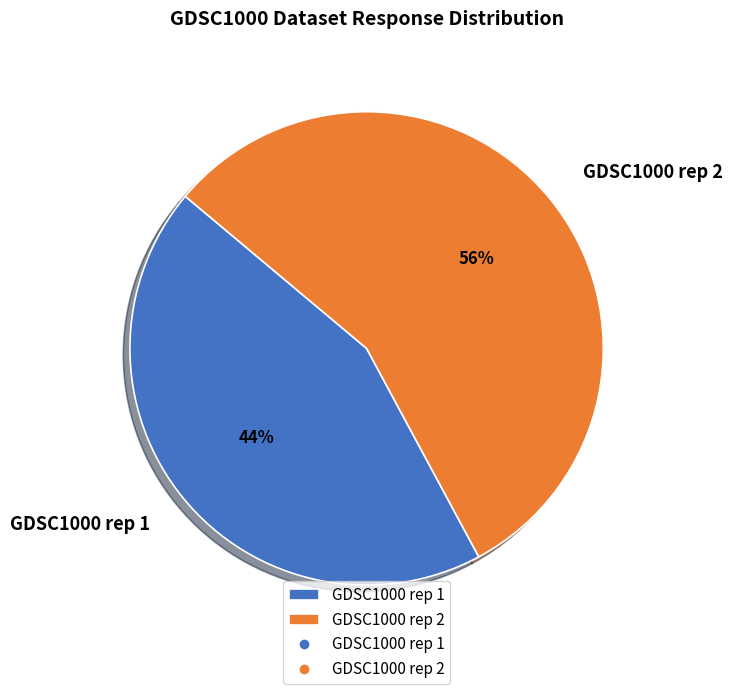

The GDSC1000 rep 1 slice represents 44% of the pie. True or false?

True